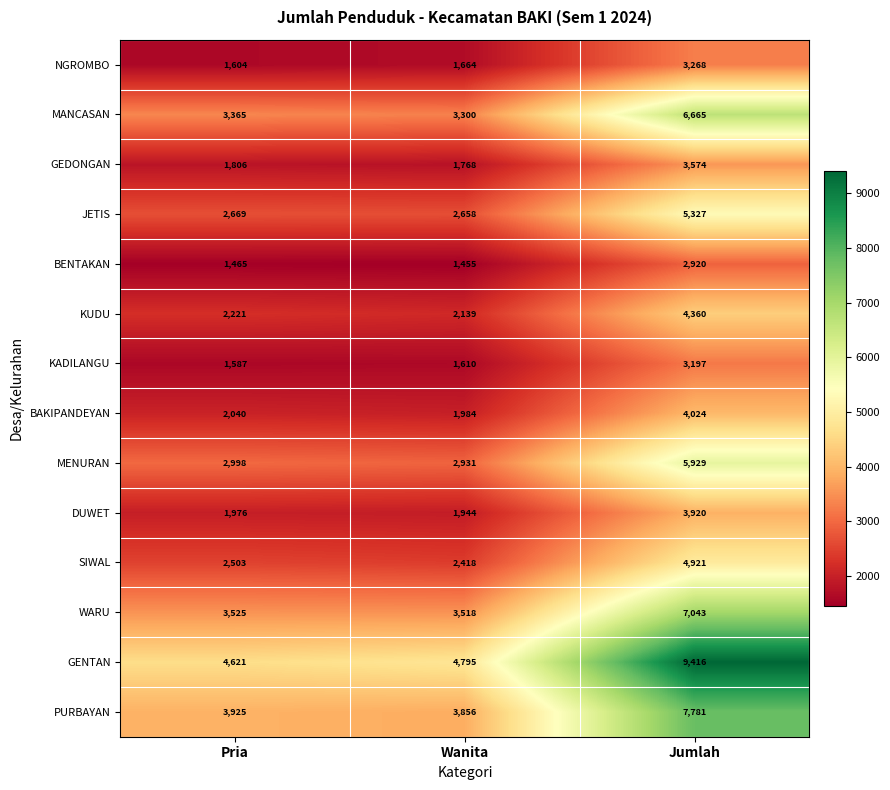

Is the value of BAKIPANDEYAN at Pria greater than the value of GENTAN at Wanita?

No